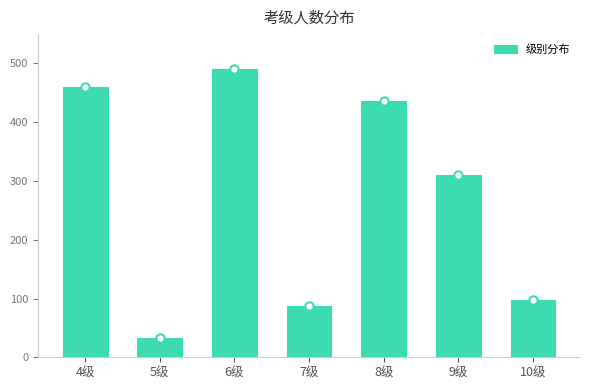

Reading left to right, transcribe all the data shown in this chart.

460	32	491	88	436	310	98